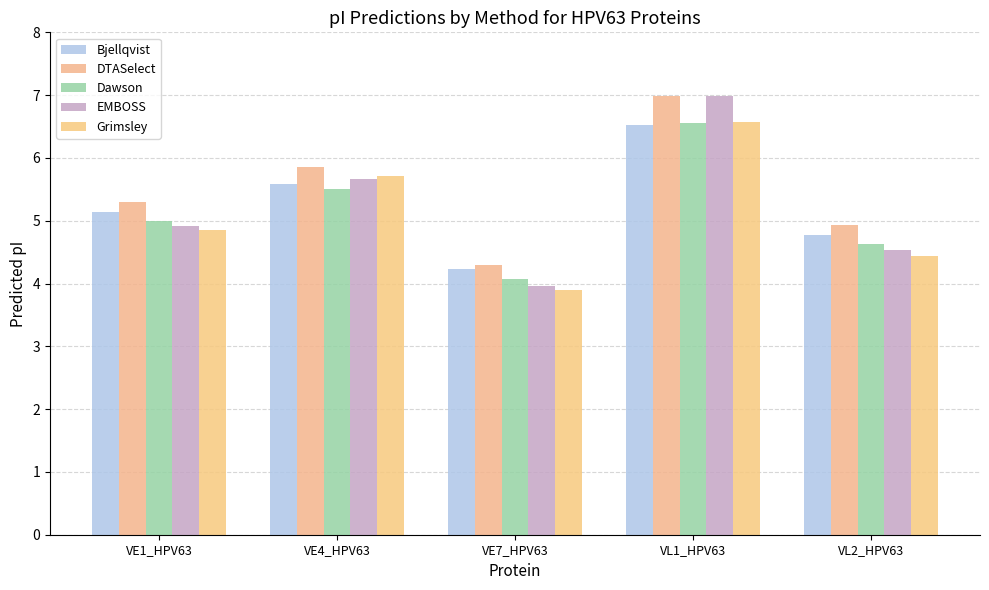

What is the minimum value for DTASelect?

4.3